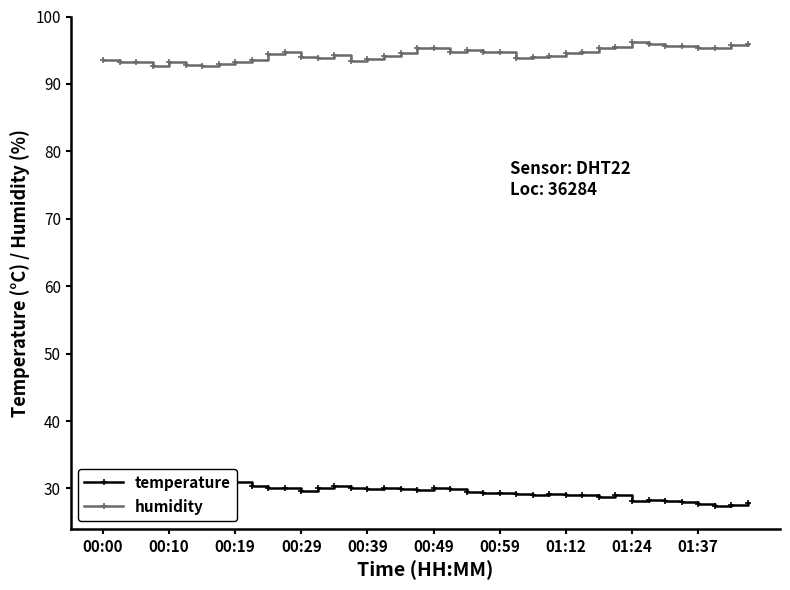

Is it true that humidity equals 65.1 at 00:49?

False